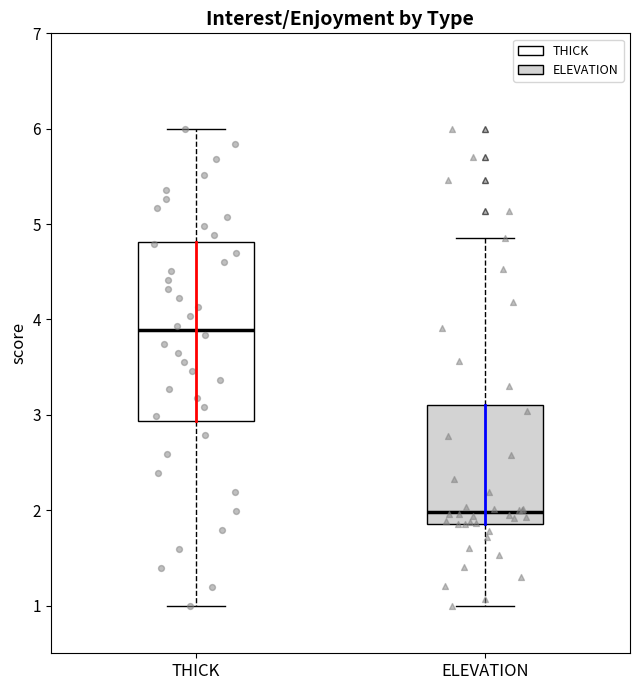

Where is the lower edge of the box for THICK on the y-axis? The values are not printed on the chart, so give them approximately, as read against the axis.

2.9